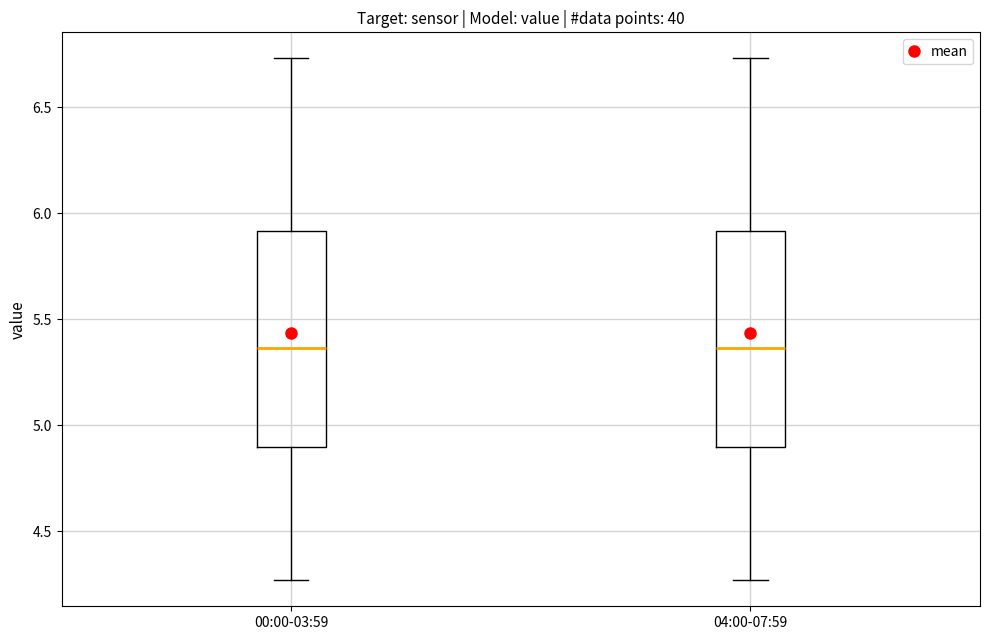

Reading left to right, transcribe this box plot: for each box, give where its median line is, the range the box spans, and where its two whiskers end, as read against the y-axis. The values are not printed on the chart, so give them approximately, as read against the axis.

00:00-03:59: median 5.35, box 4.90 to 5.90, whiskers 4.25 to 6.75
04:00-07:59: median 5.35, box 4.90 to 5.90, whiskers 4.25 to 6.75